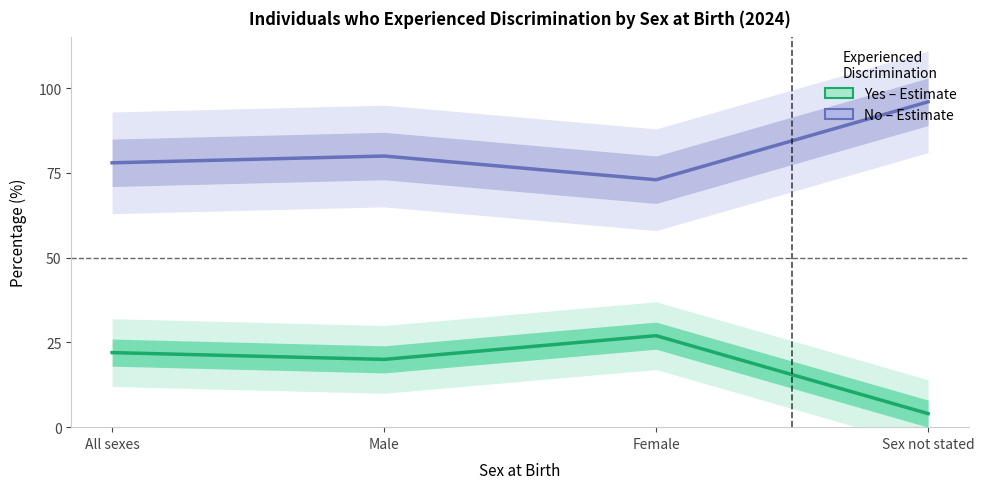

At which category is the sum across all series the highest?

All sexes